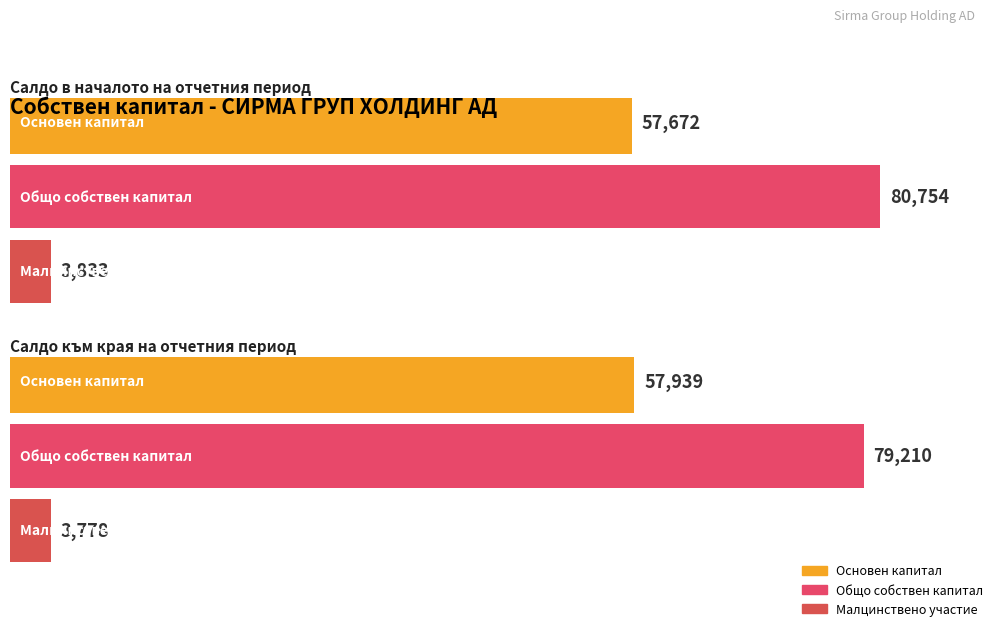

What is the difference between the Общо собствен капитал values at Салдо в началото на отчетния период and Салдо към края на отчетния период?

1544